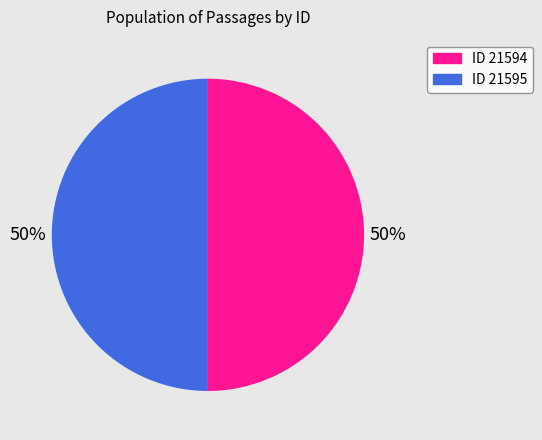

To the nearest percent, what is the average slice percentage?

50%